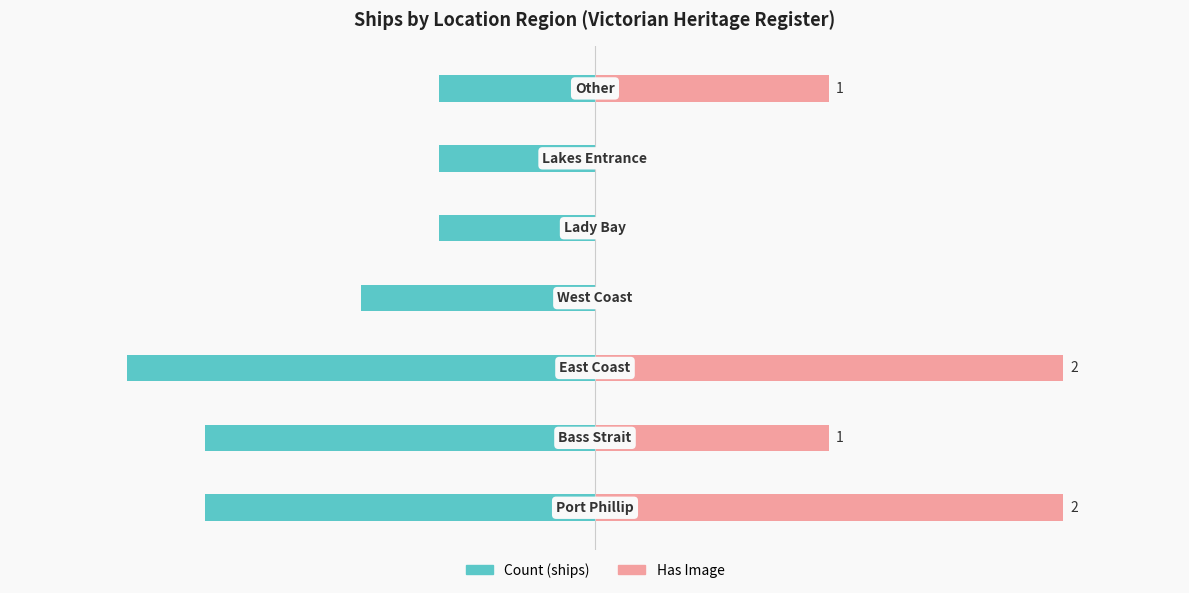

How many values in Has Image are above zero?

4